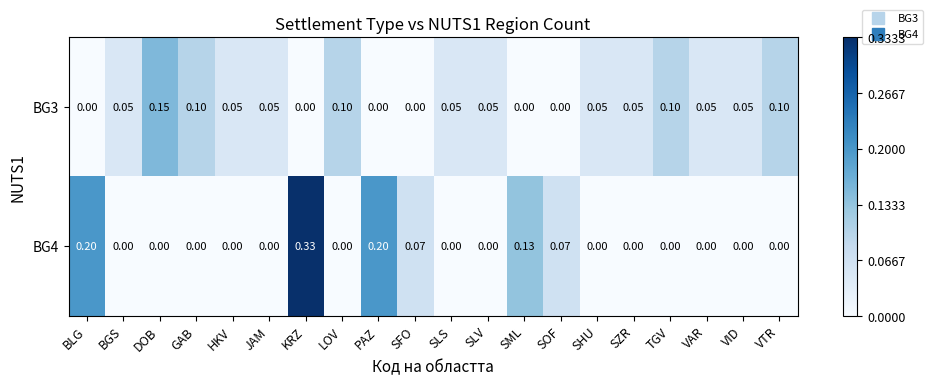

At SZR, list the series in order from largest to smallest.

BG3, BG4